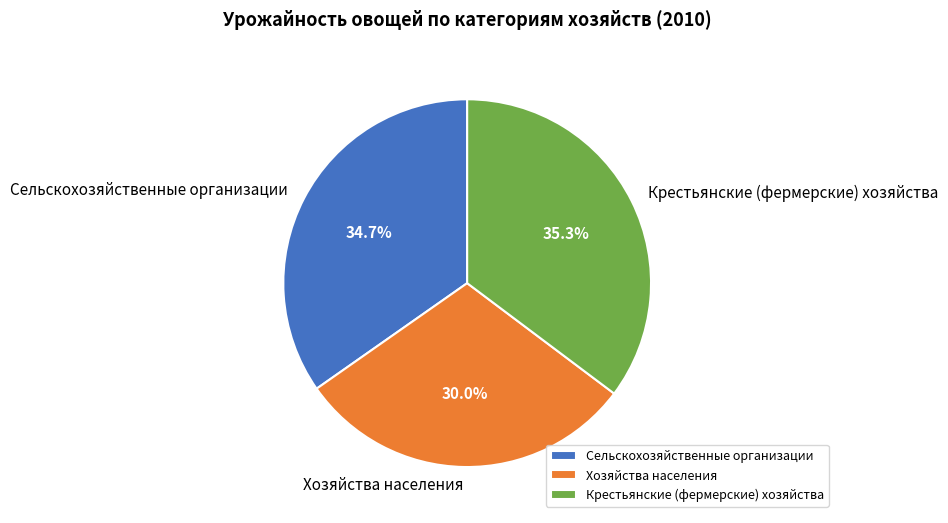

Is there any slice that represents more than half of the pie?

No